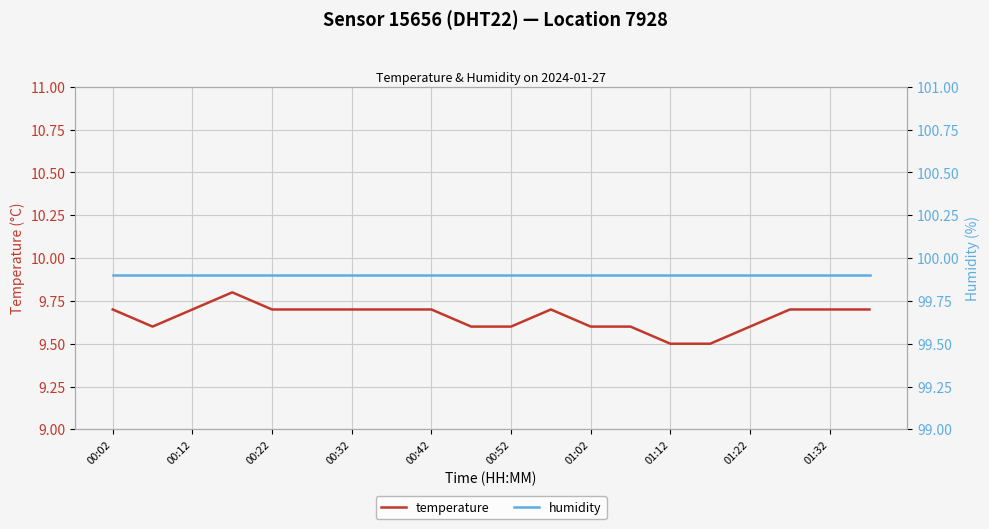

Is this an area chart (filled region under the line)?

No